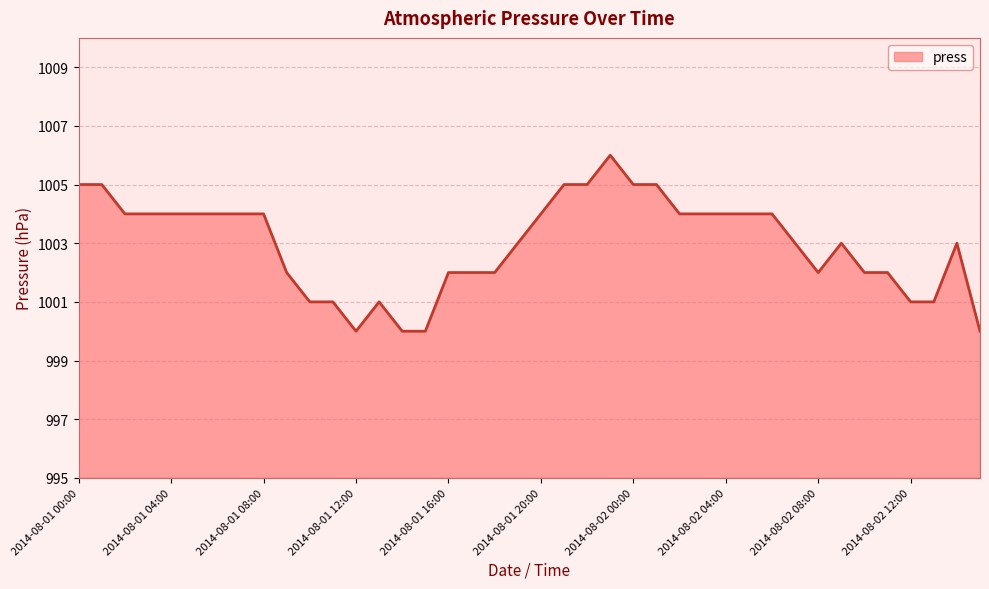

What is the difference between the maximum and minimum values?

6